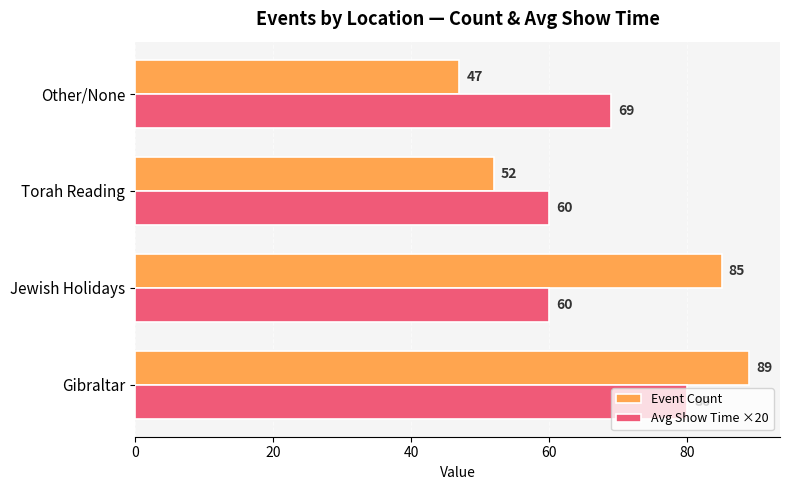

What is the average value of the Avg Show Time ×20 series?

67